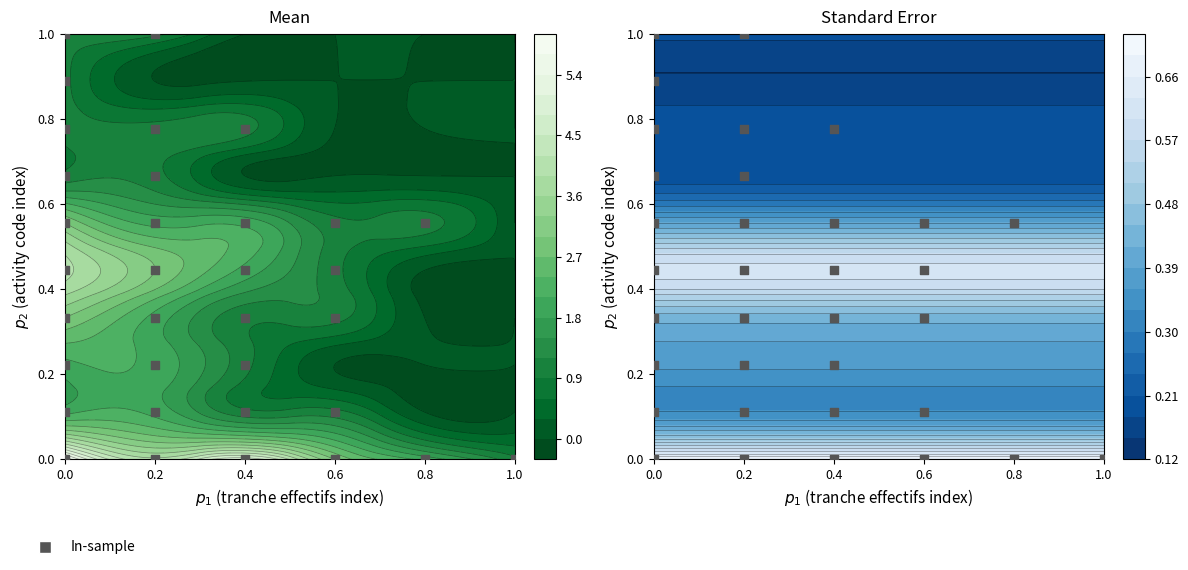

How many values exceed 0?

28